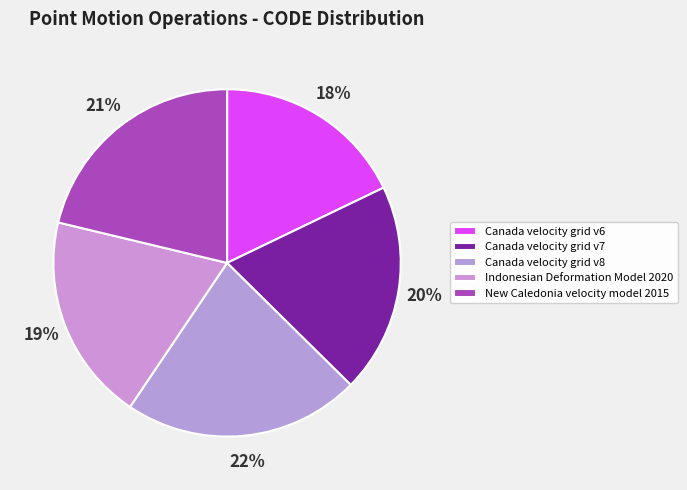

Rank the categories by value from highest to lowest.

Canada velocity grid v8, New Caledonia velocity model 2015, Canada velocity grid v7, Indonesian Deformation Model 2020, Canada velocity grid v6